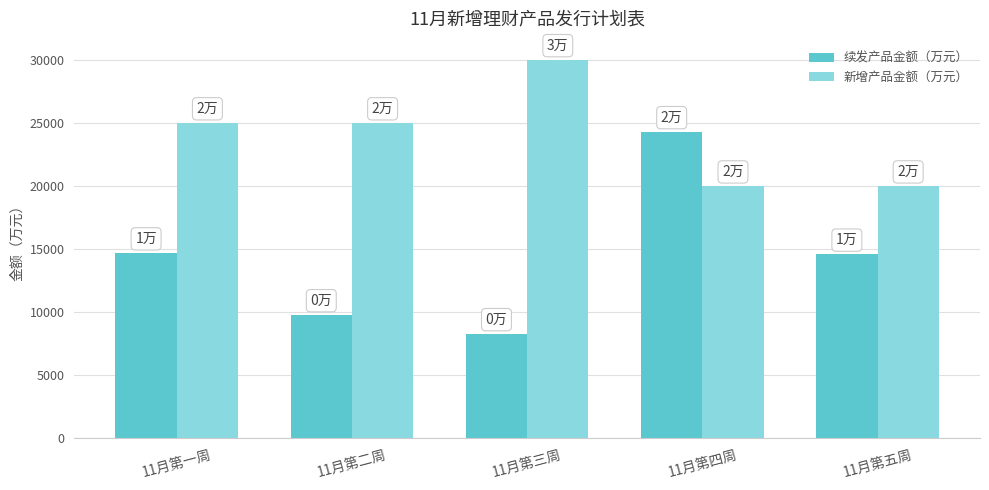

Which series has the largest range (max minus min)?

续发产品金额（万元）